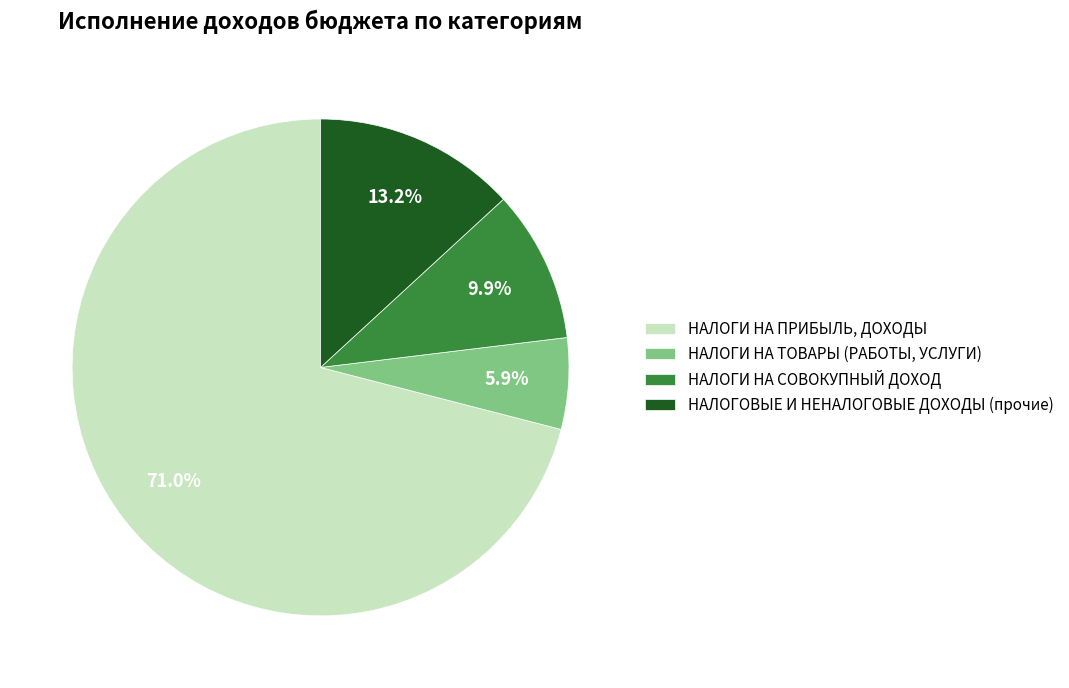

What percentage is the НАЛОГИ НА ПРИБЫЛЬ, ДОХОДЫ slice, to the nearest percent?

71%